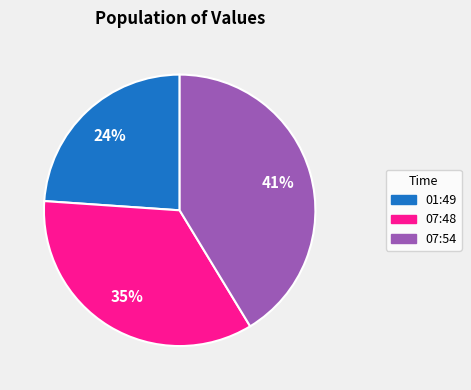

How many slices are in this pie chart?

3